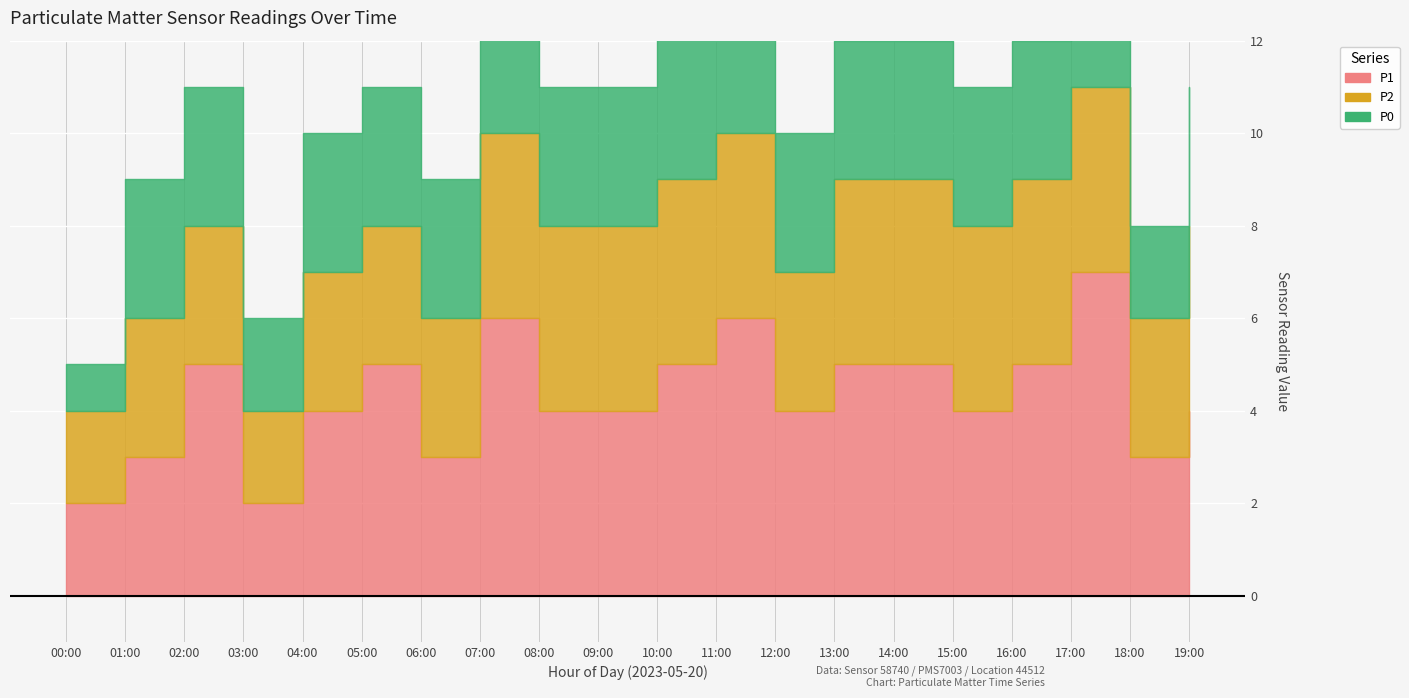

True or false: P0 and P2 intersect in this chart.

False